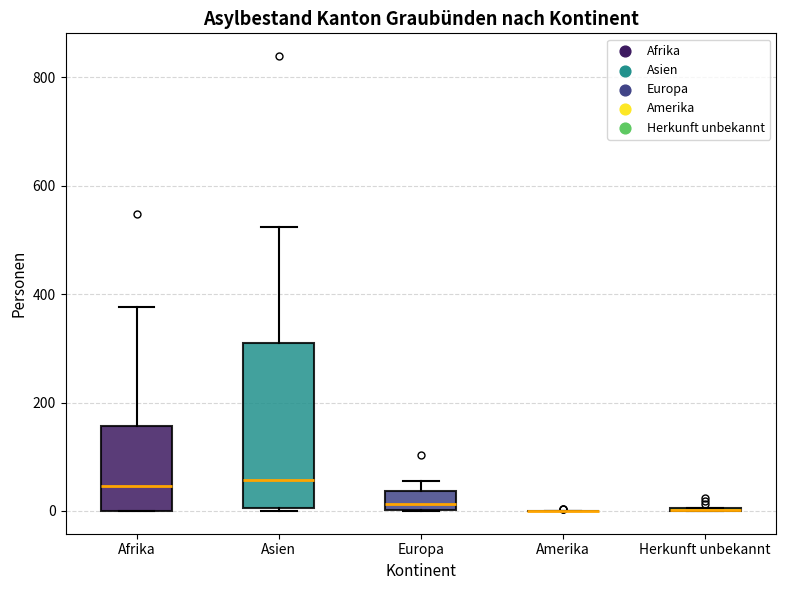

Which box is the tallest, from its lower edge to its upper edge?

Asien